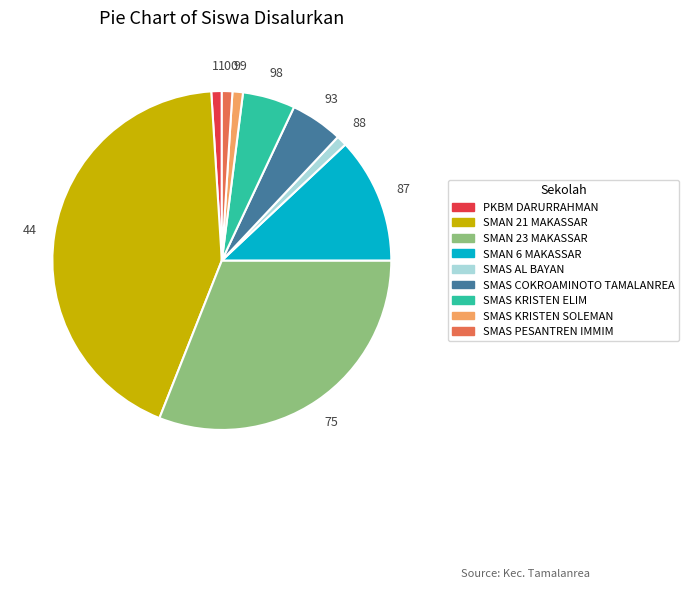

Combined, do SMAS AL BAYAN and PKBM DARURRAHMAN account for over 50%?

No